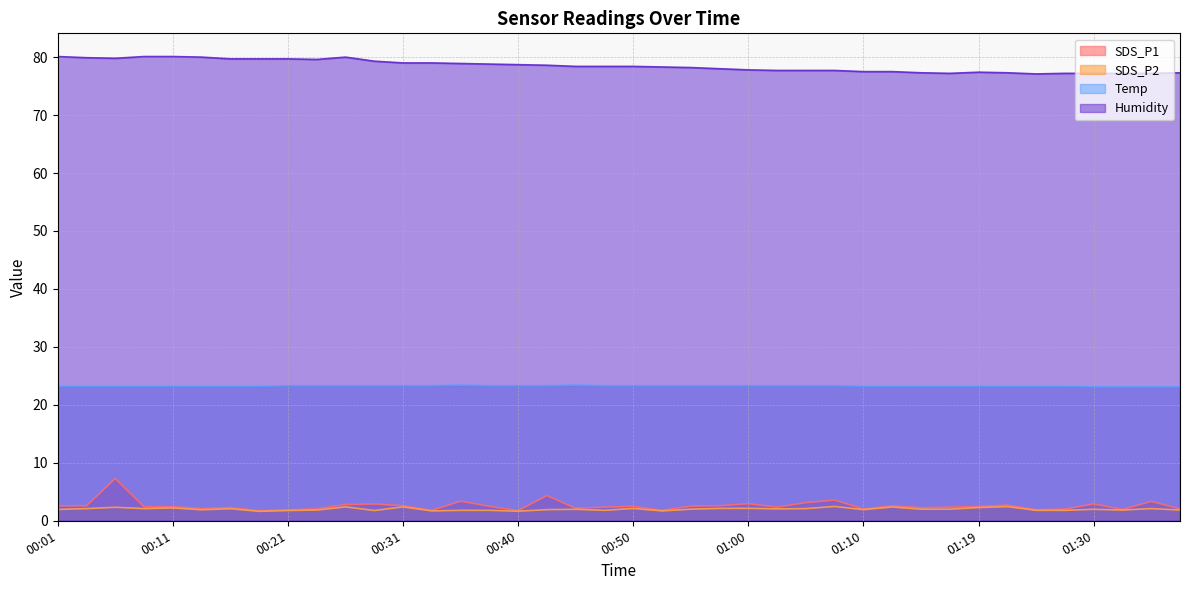

Which has a higher value, 00:55 or 00:01?

00:01